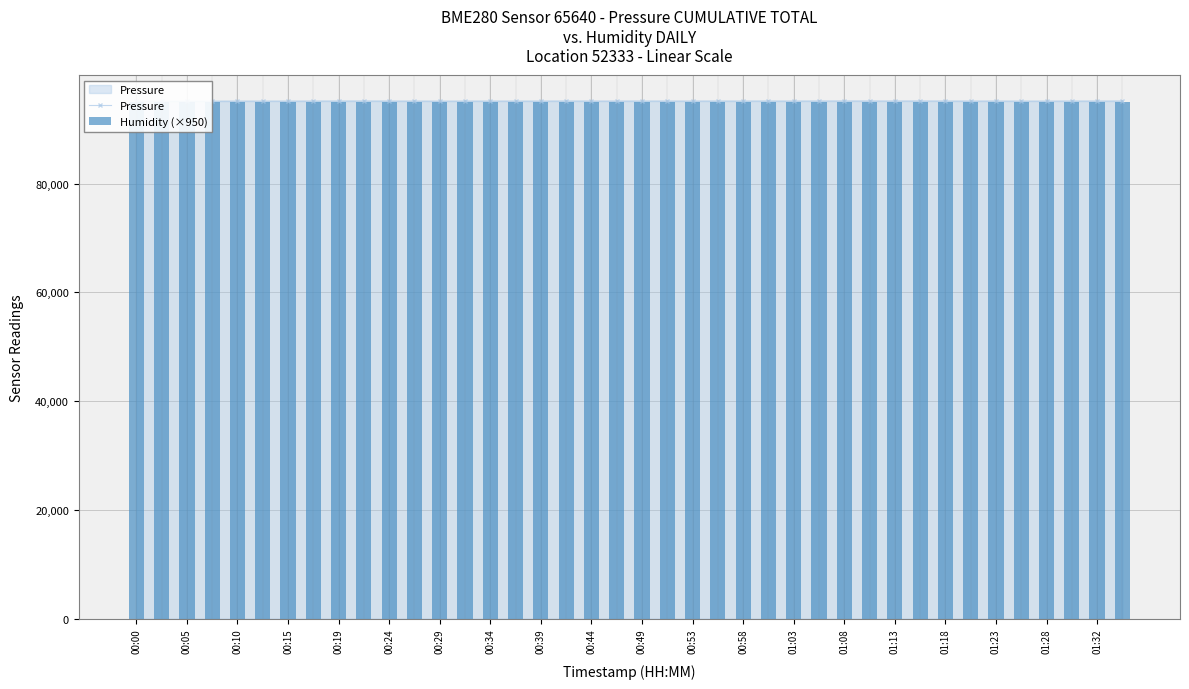

At which category is the sum across all series the highest?

01:08